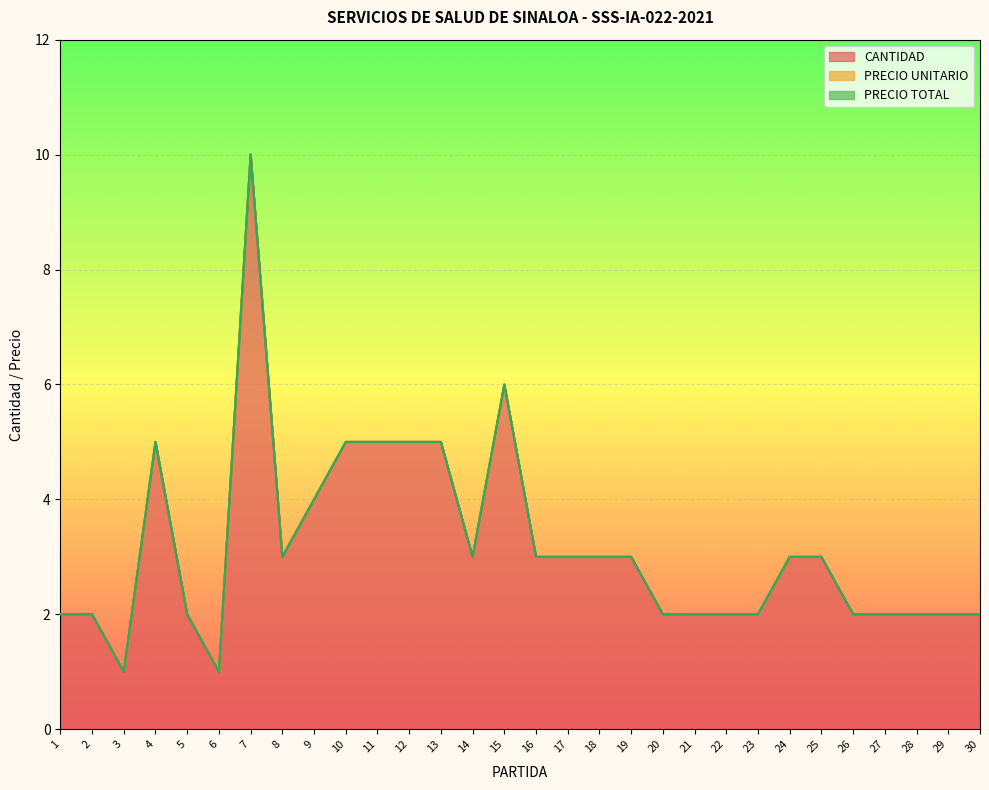

What is the total value across all series at 30?

2